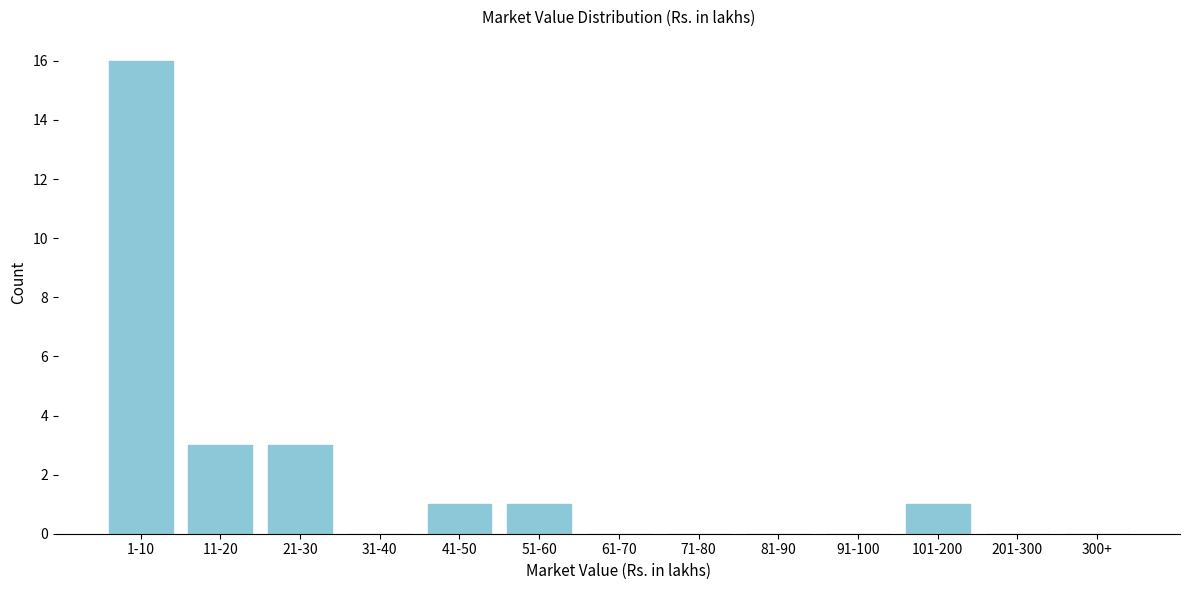

Reading right to left, list all the values displayed in this chart.

300+=0	201-300=0	101-200=1	91-100=0	81-90=0	71-80=0	61-70=0	51-60=1	41-50=1	31-40=0	21-30=3	11-20=3	1-10=16